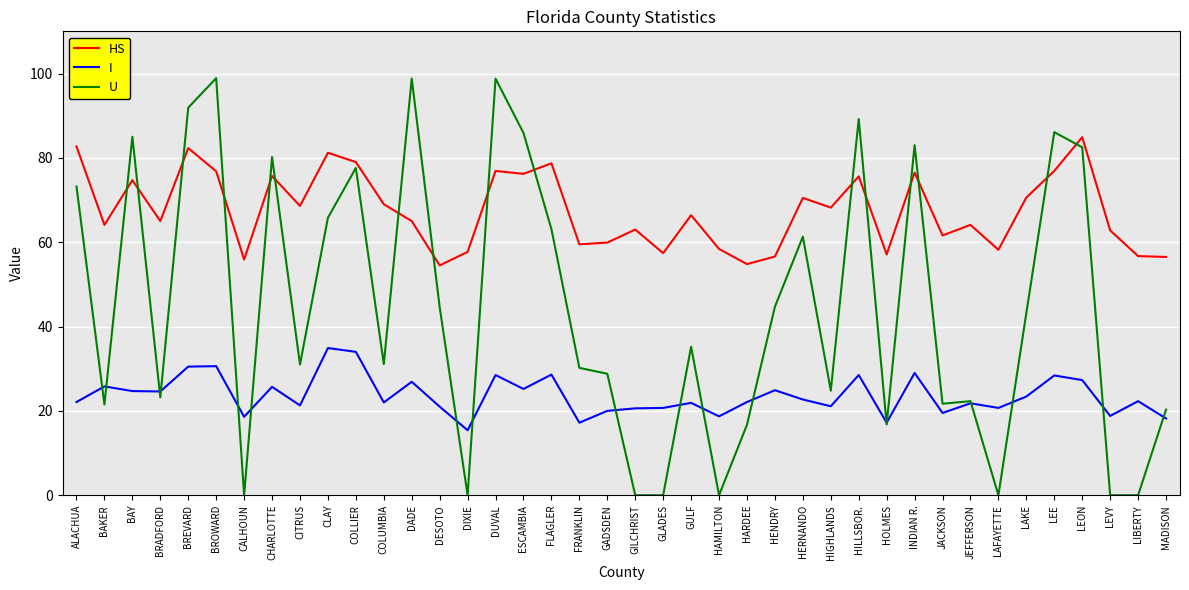

At which category does I reach its first local peak?

BAKER